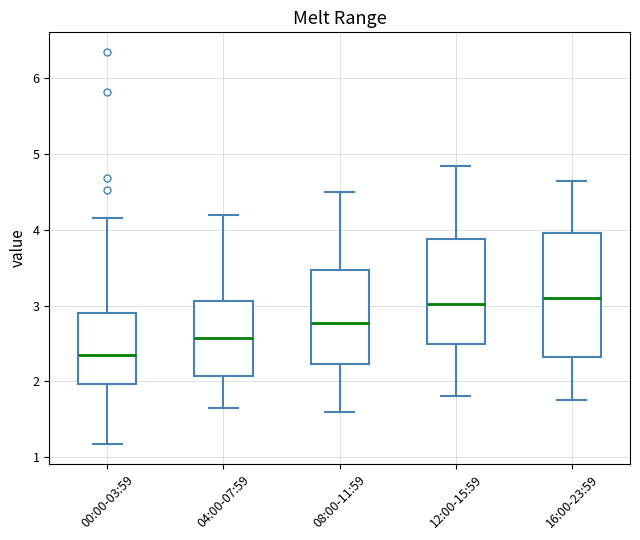

Which box's median line is the lowest?

00:00-03:59